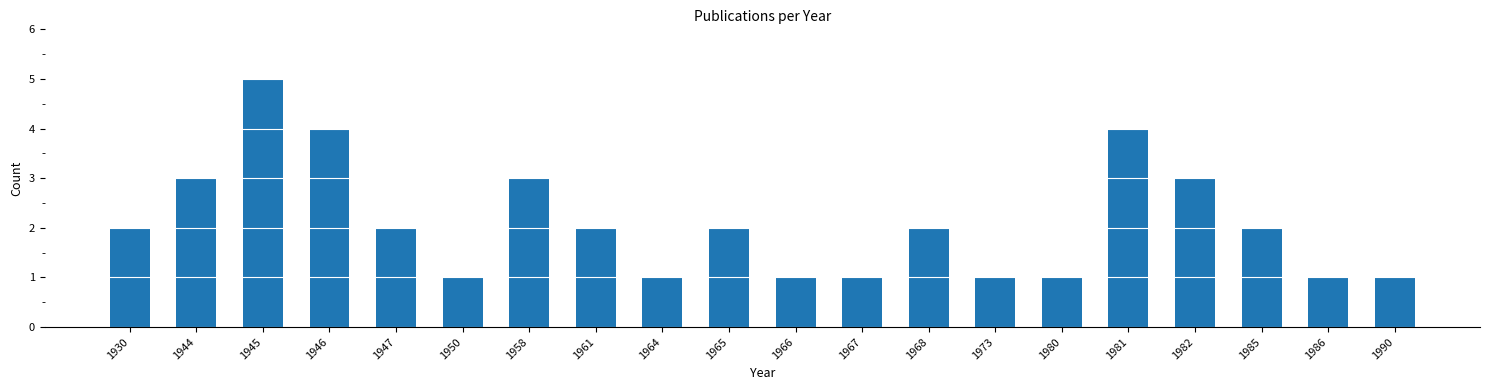

The value at 1968 is 2. True or false?

True